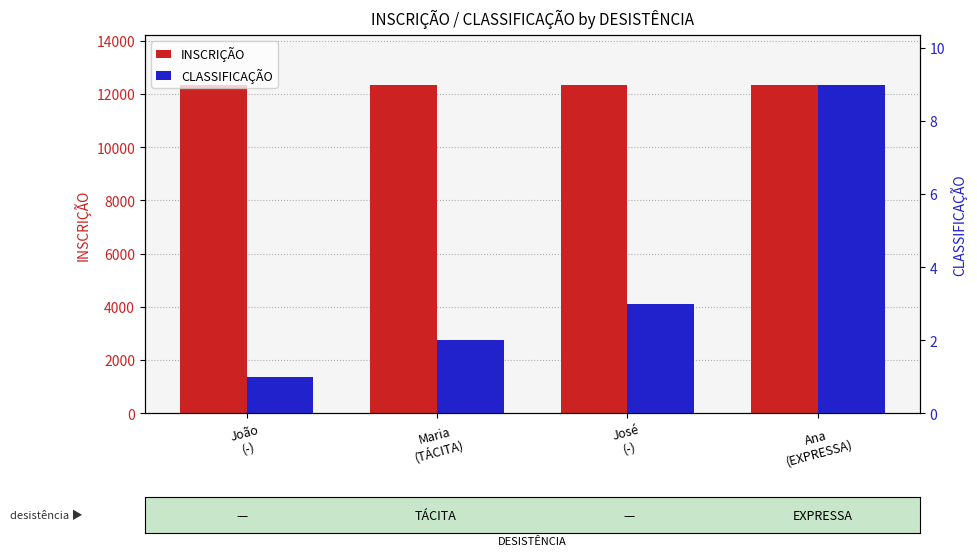

What position from the right is José
(-)?

2